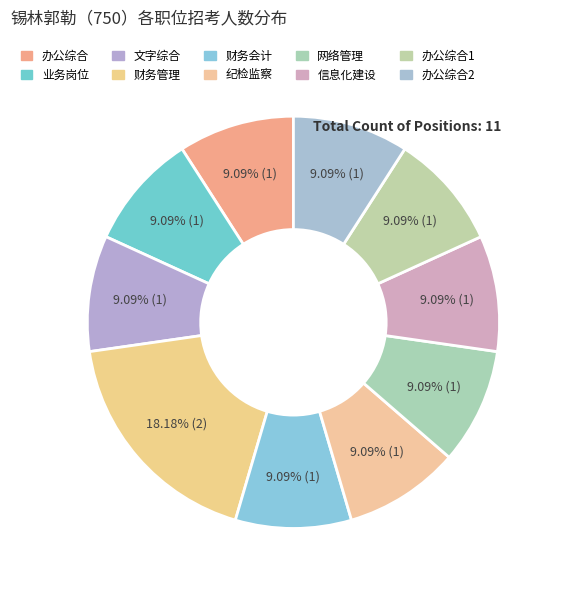

How many segments does this pie chart have?

10